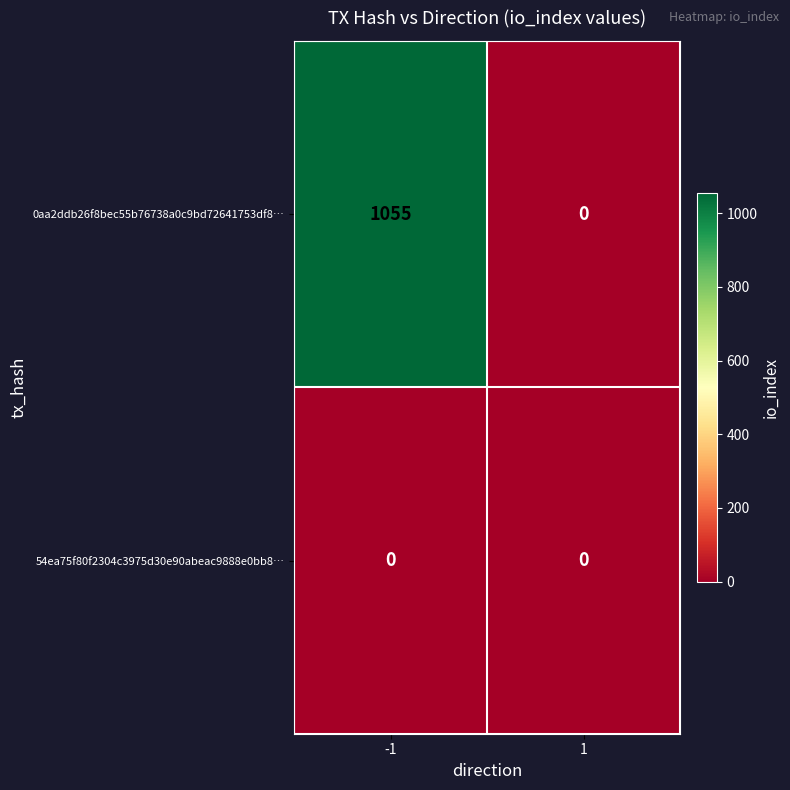

What is the sum of all 0aa2ddb26f8bec55b76738a0c9bd72641753df8… values?

1055